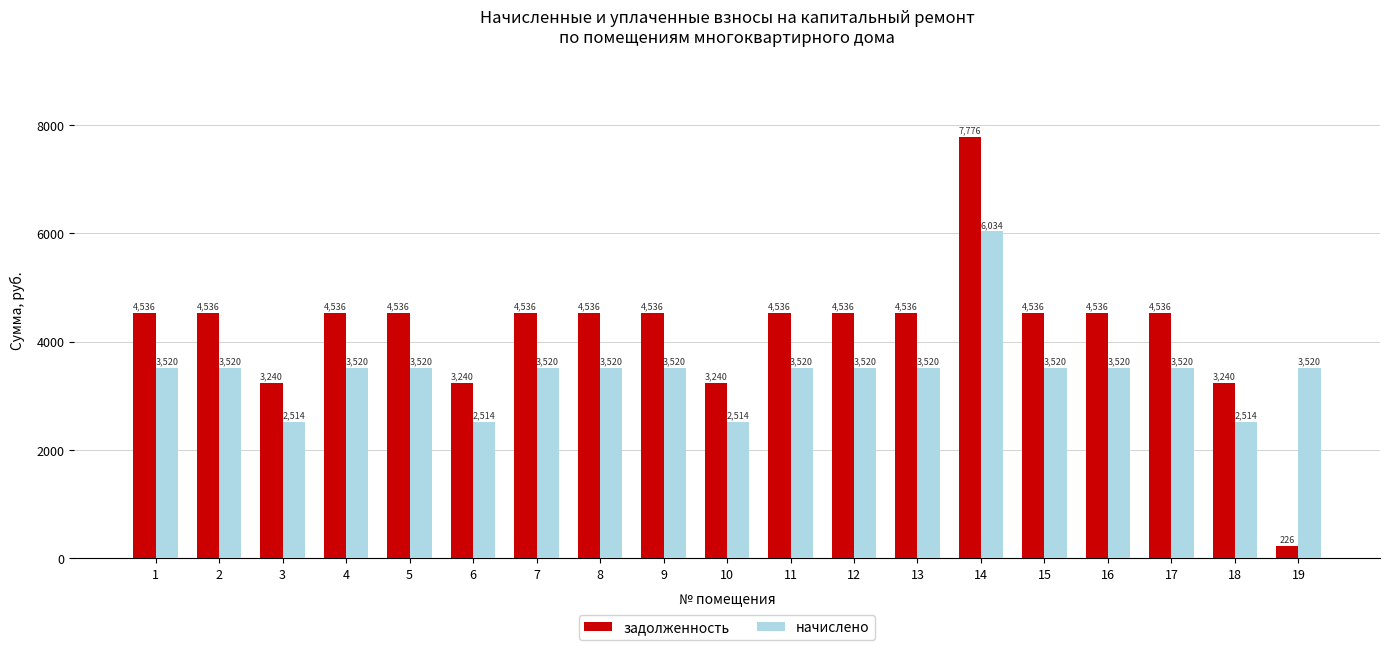

List the series in order of their peak value, highest first.

задолженность, начислено